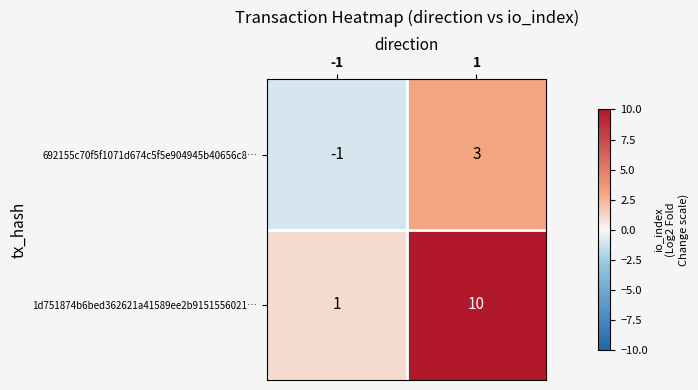

Read the 1d751874b6bed362621a41589ee2b9151556021… value at 1.

10